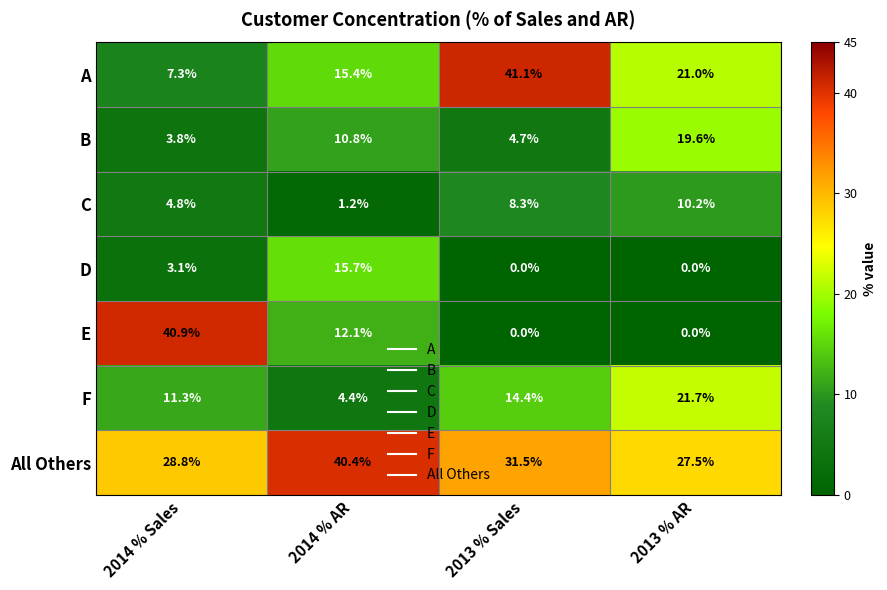

The value of All Others at 2014 % AR is 12.1. True or false?

False